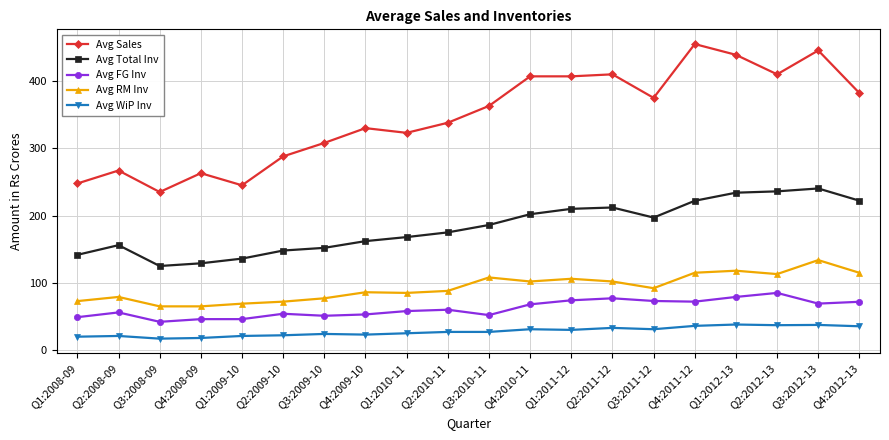

What is the spread (max minus min) of values at Q3:2008-09?

218.0